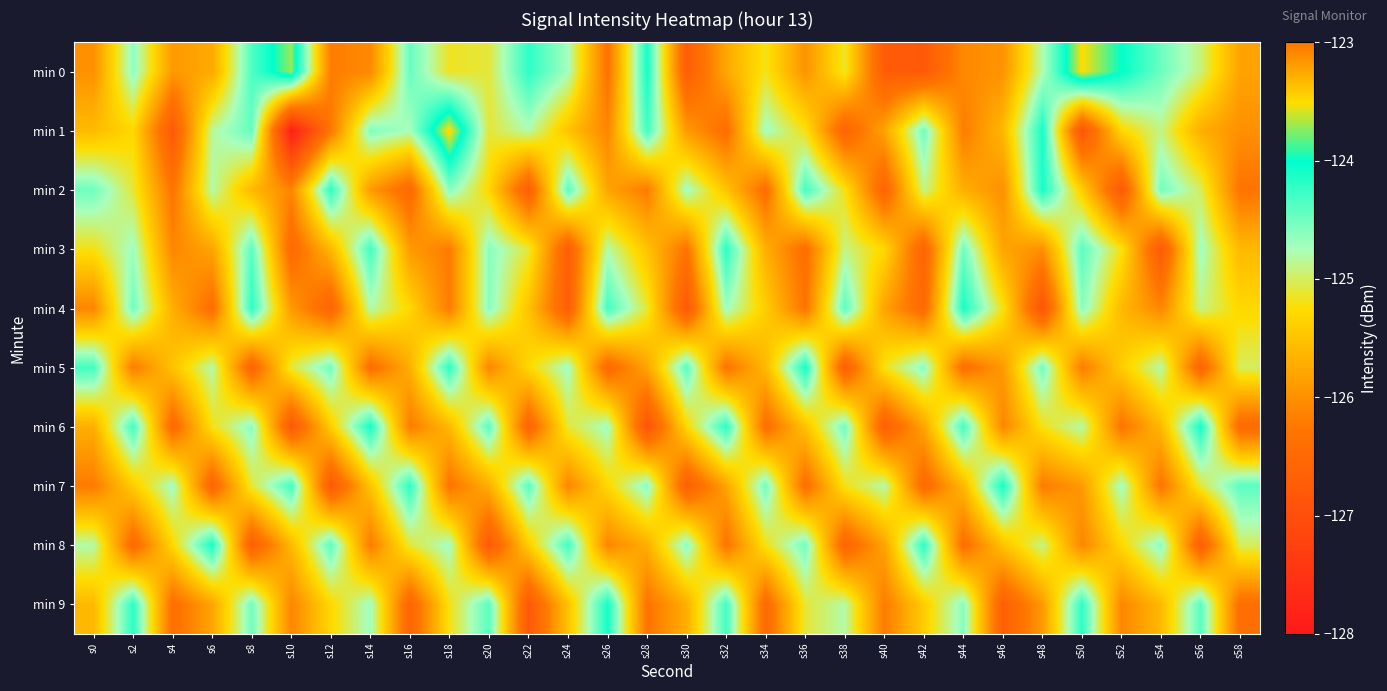

Between s6 and s4, which is larger?

s6